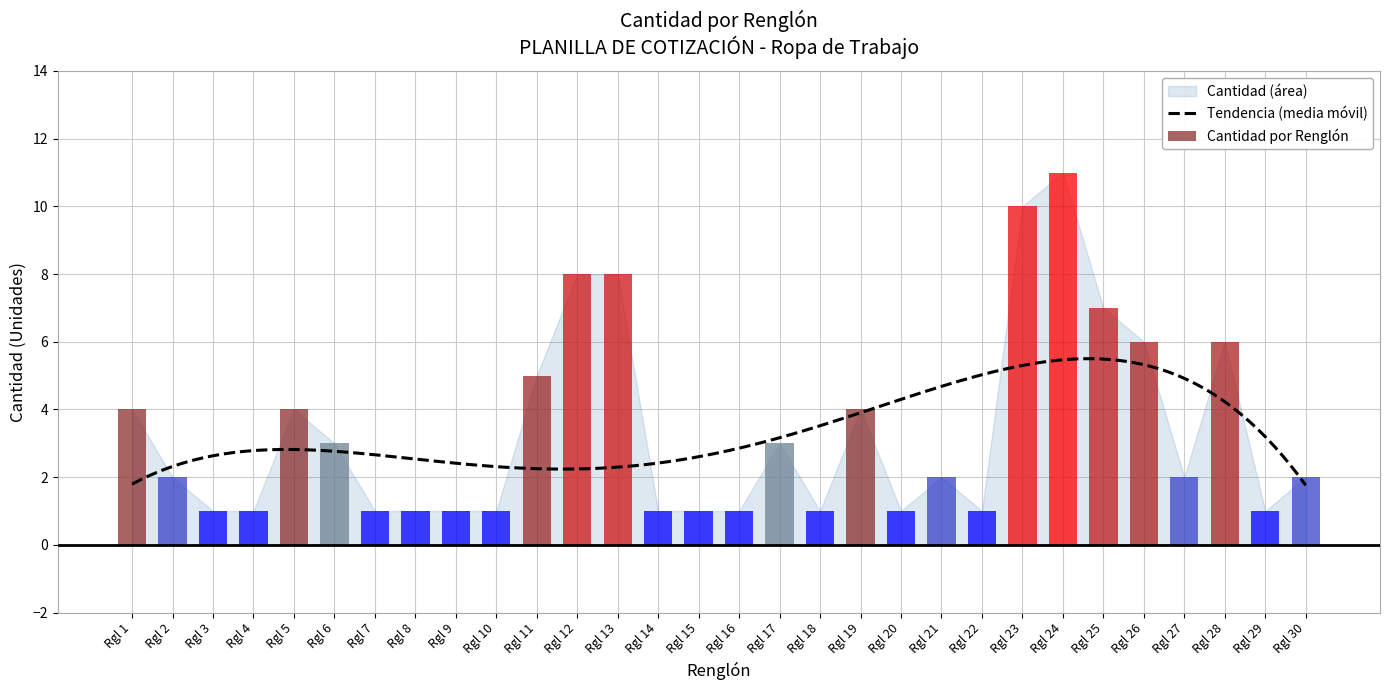

How many bars are there in total?

30